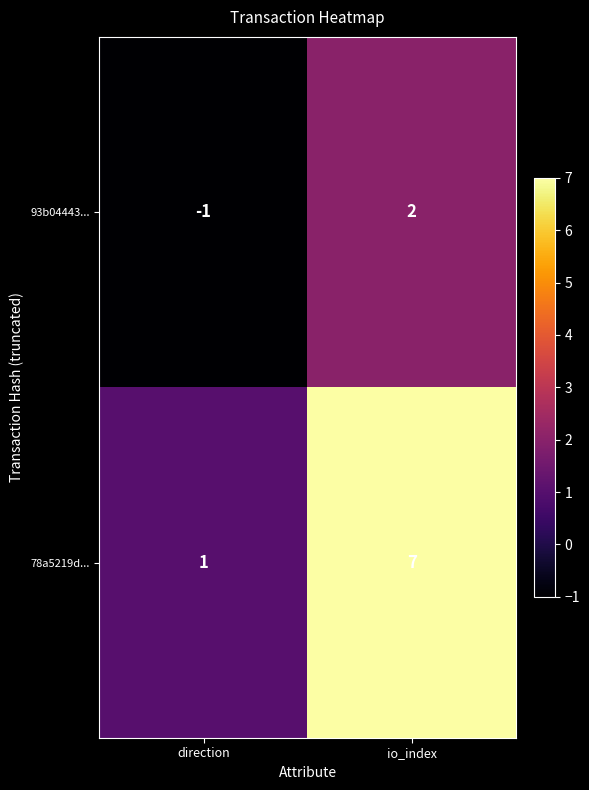

Which series changed the most between direction and io_index?

78a5219d...